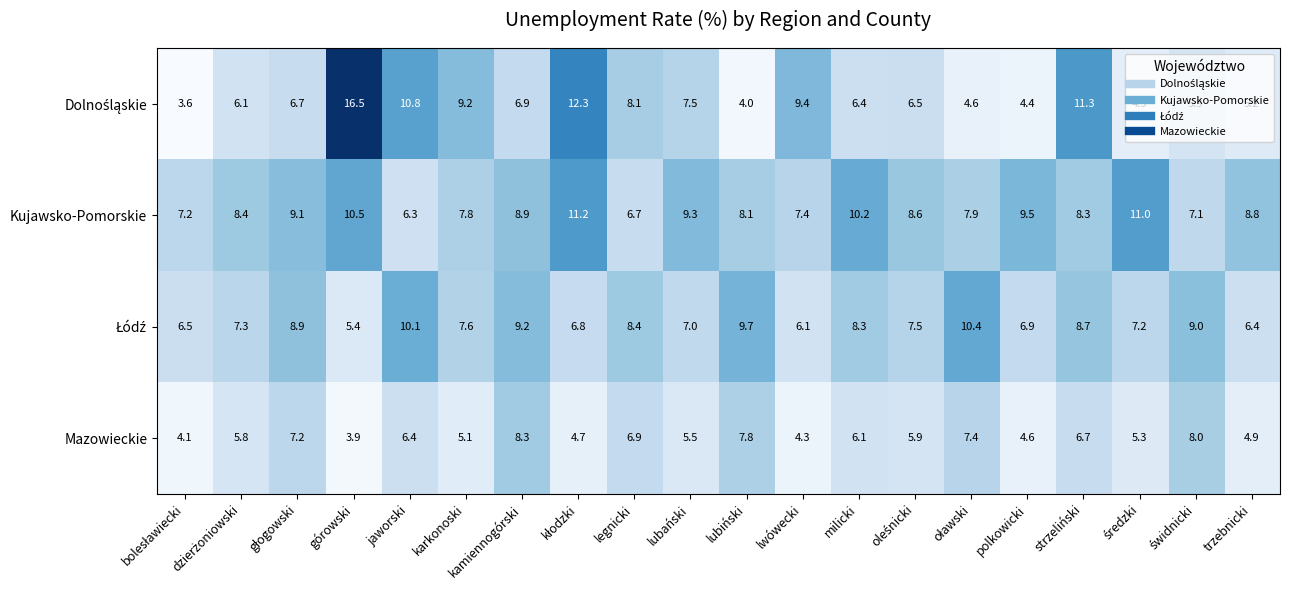

How many values in the Kujawsko-Pomorskie series exceed 8?

13